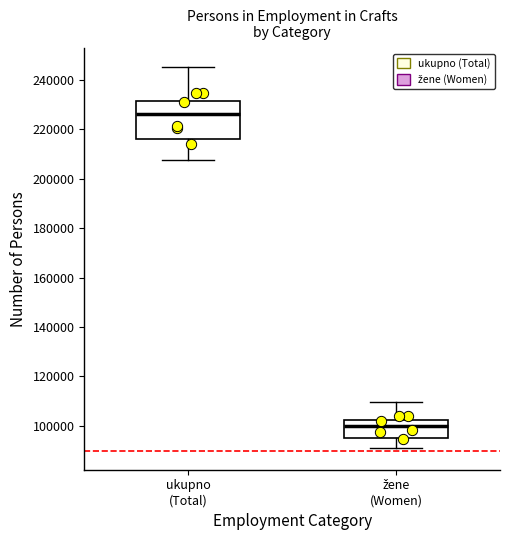

Reading left to right, read every box against the y-axis: the position of its median line, the range the box covers, and the ends of its whiskers. The values are not printed on the chart, so give them approximately, as read against the axis.

ukupno (Total): median 226000, box 216000 to 232000, whiskers 208000 to 246000
žene (Women): median 100000, box 96000 to 102000, whiskers 92000 to 110000